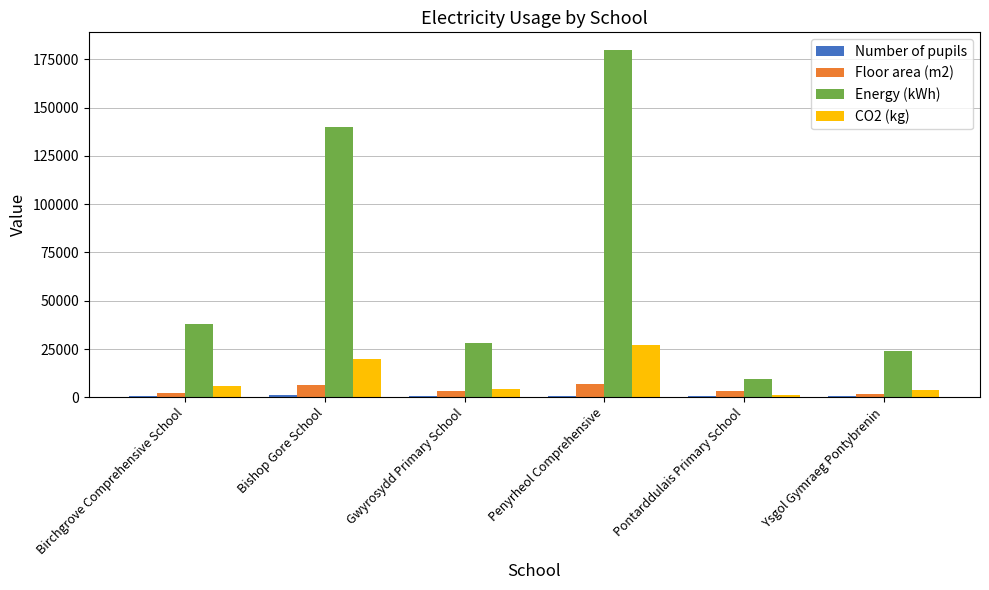

Is it true that Energy (kWh) equals 140000 at Bishop Gore School?

True